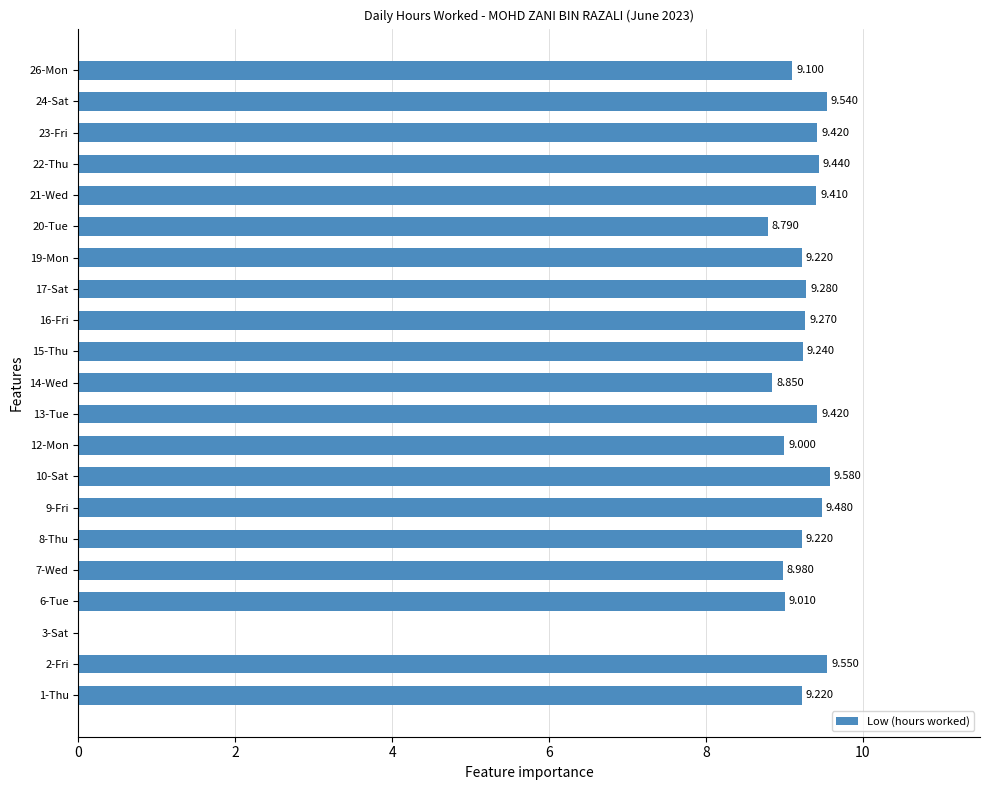

How many data points does each series have?

21